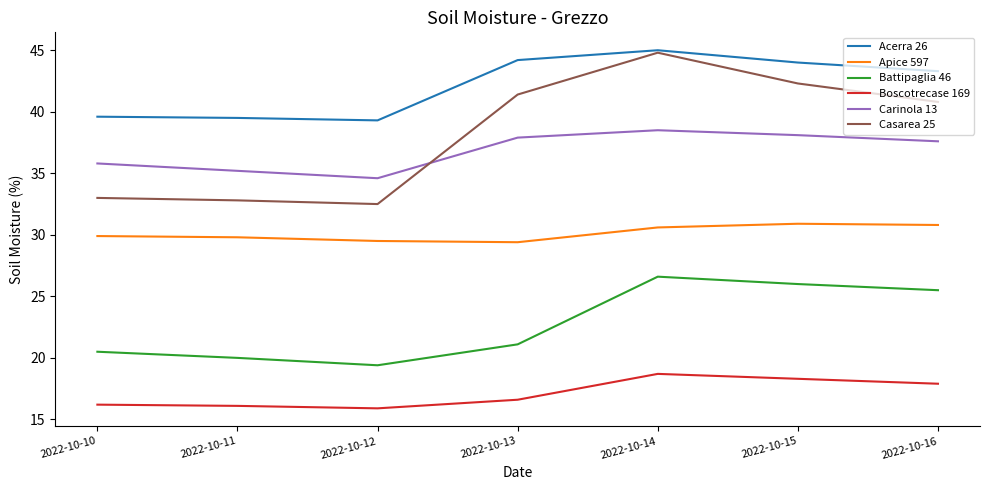

Which series has the largest range (max minus min)?

Casarea 25